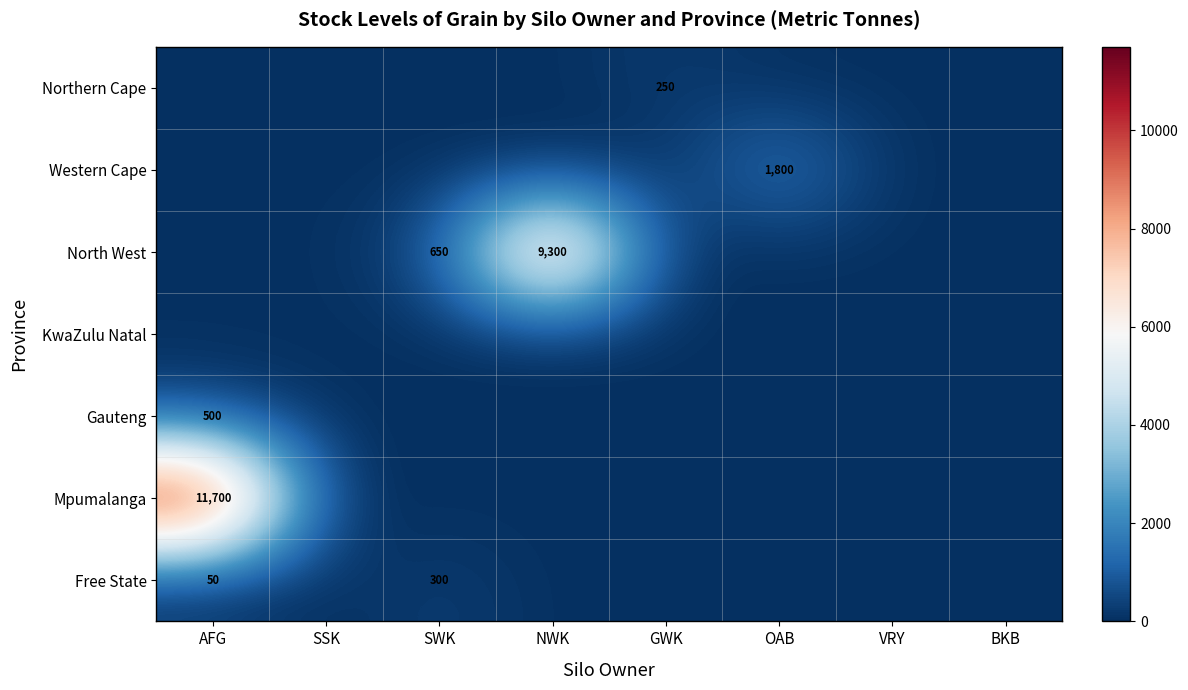

True or false: Free State has a value of 0 at SSK.

True